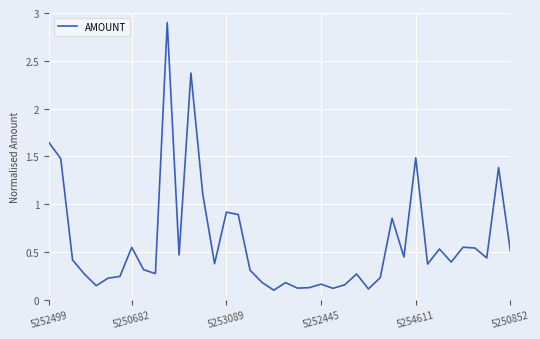

Where is the data nearest to the value 1?

5253089